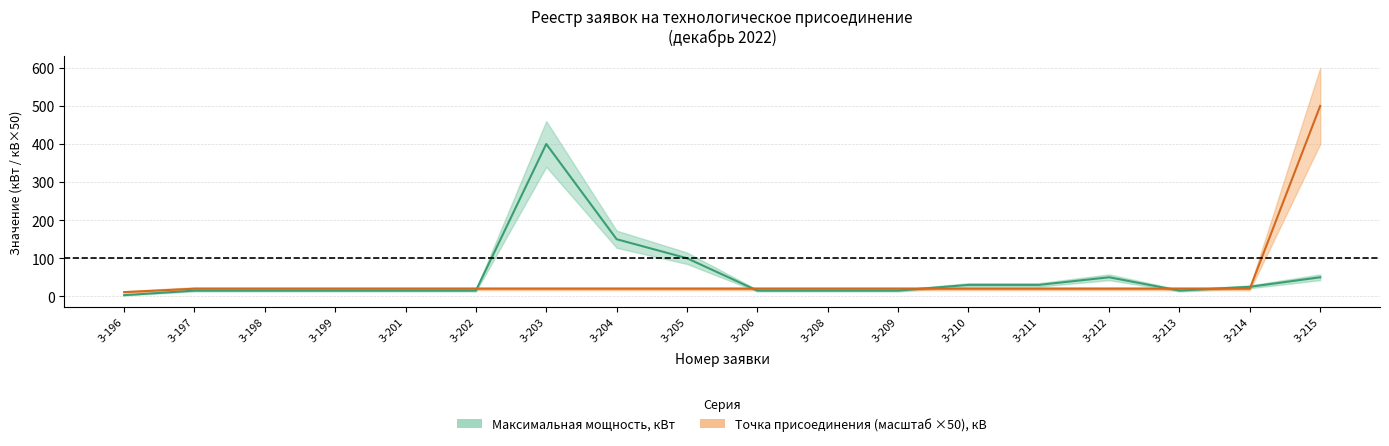

True or false: Точка присоединения, кВ and Максимальная мощность, кВт intersect in this chart.

True